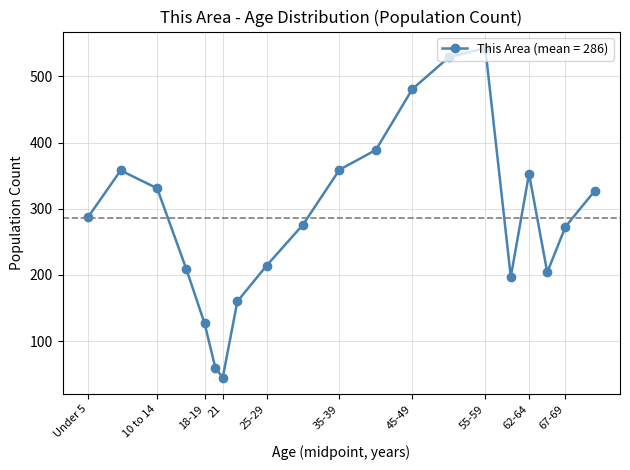

What is the maximum value shown in the chart?

543